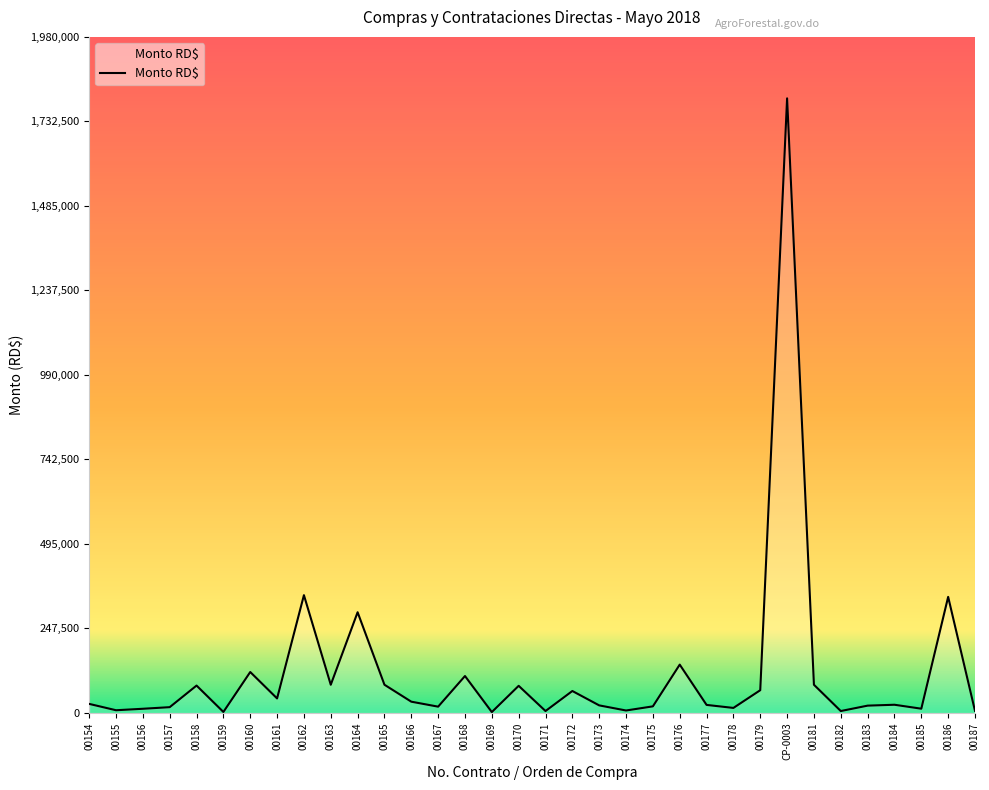

What is the maximum value shown in the chart?

1800000.0